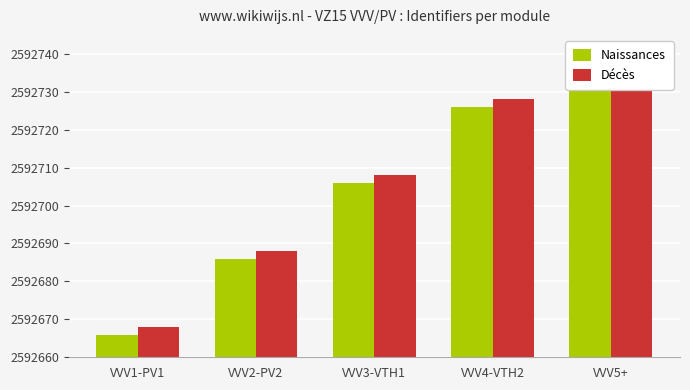

What is the greatest value displayed?

2592740